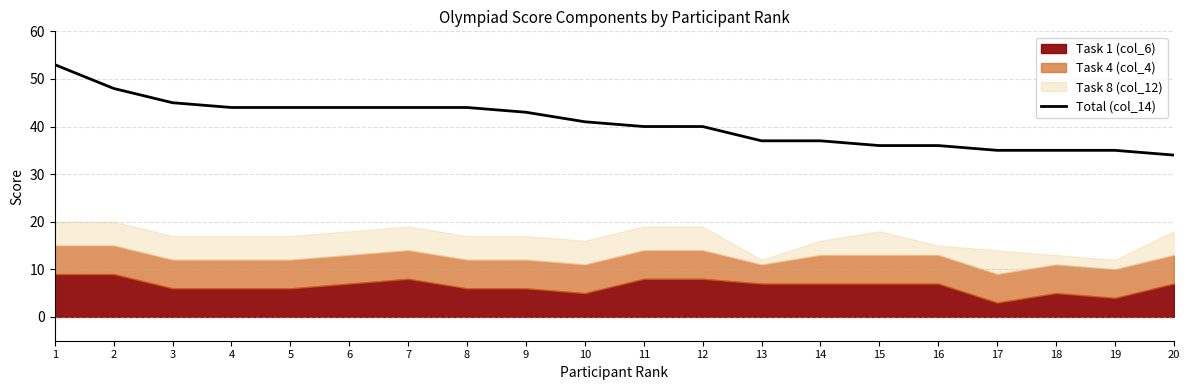

Is it true that the value at 6 is 44?

True